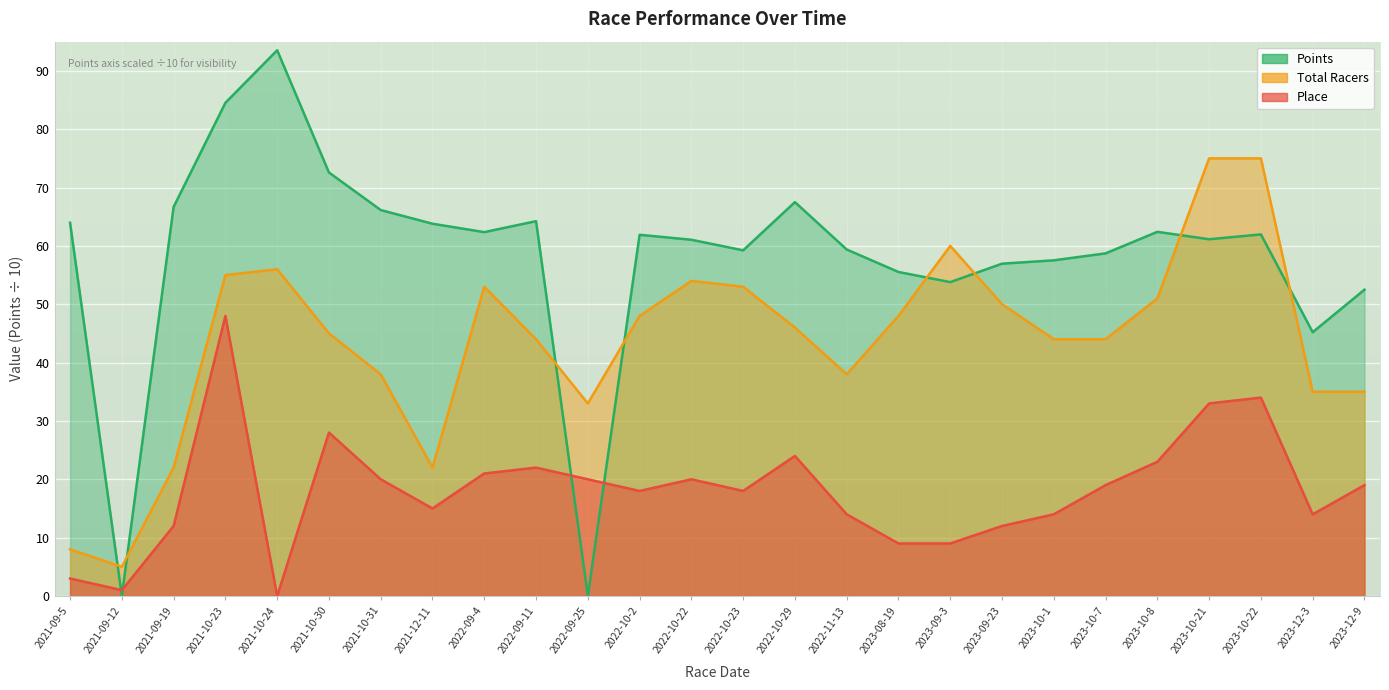

What is the label of the 21st point from the left?

2023-10-7